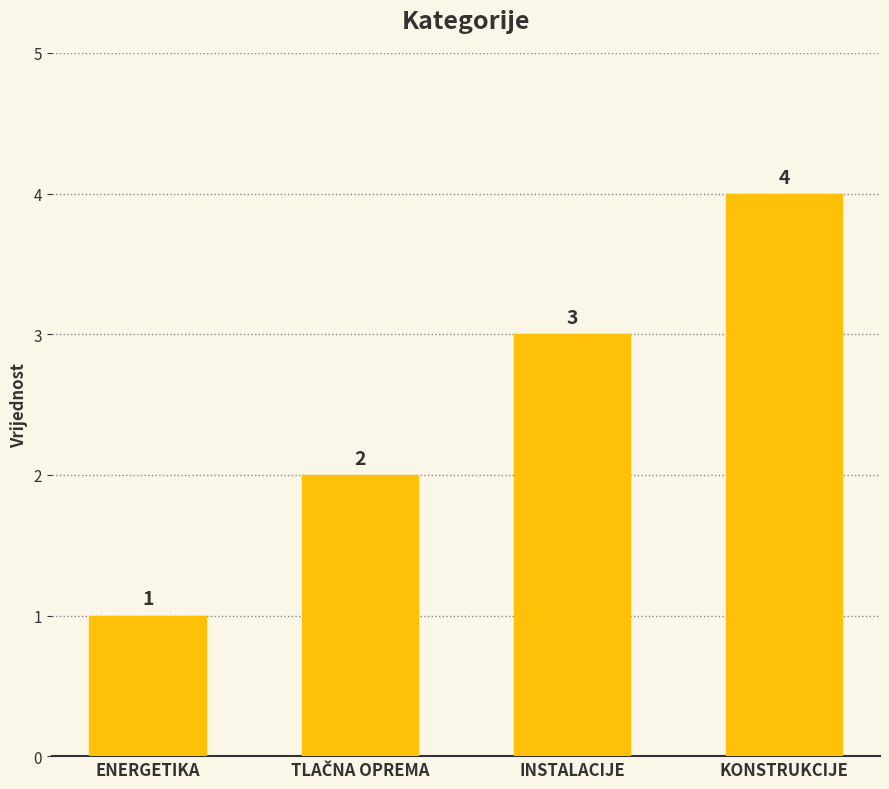

Is it true that the value at INSTALACIJE is 3?

True